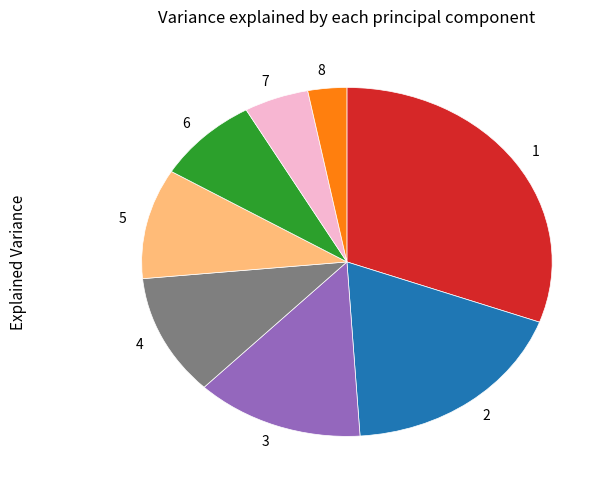

Which slice is the smallest?

8